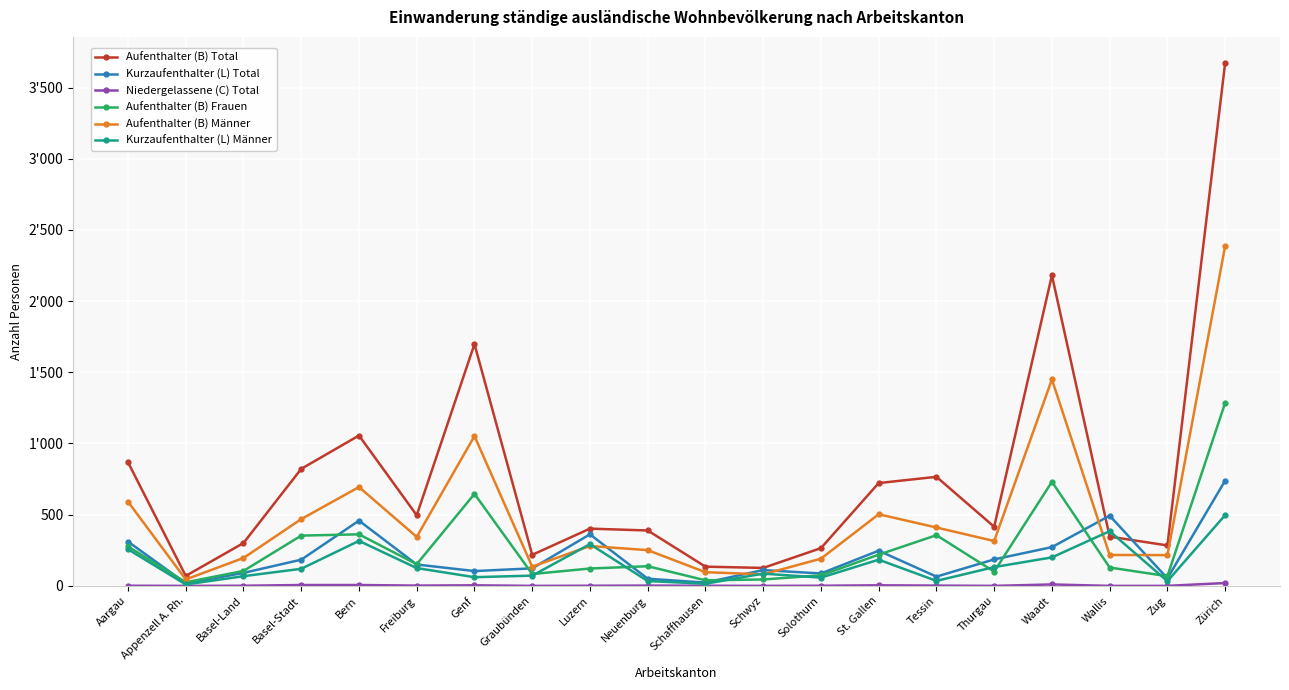

What is the difference between the maximum and minimum values in the Aufenthalter (B) Total series?

3602